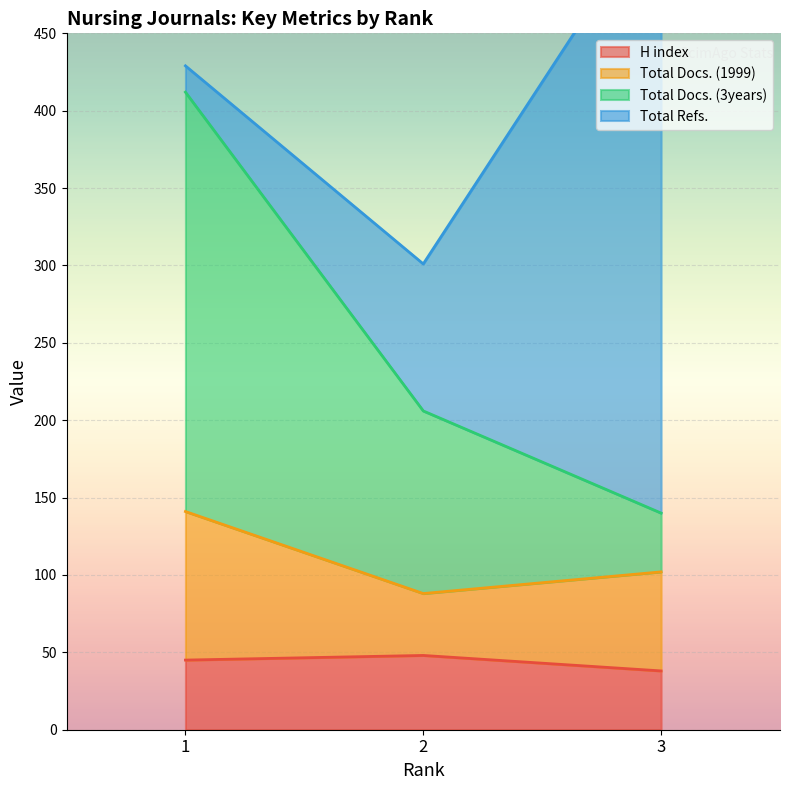

How many values in the H index series are below 45?

1